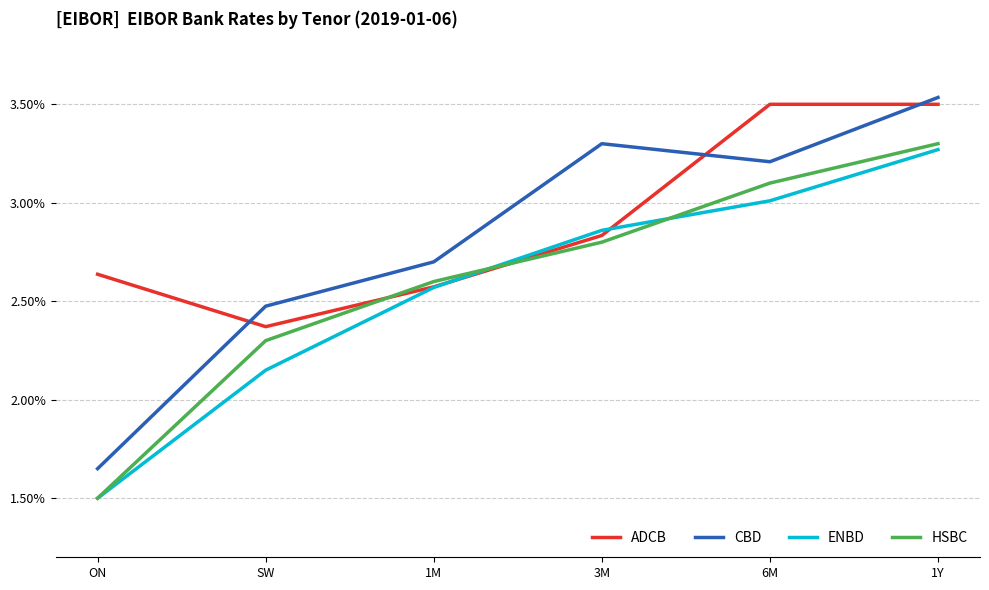

True or false: CBD and HSBC intersect in this chart.

False